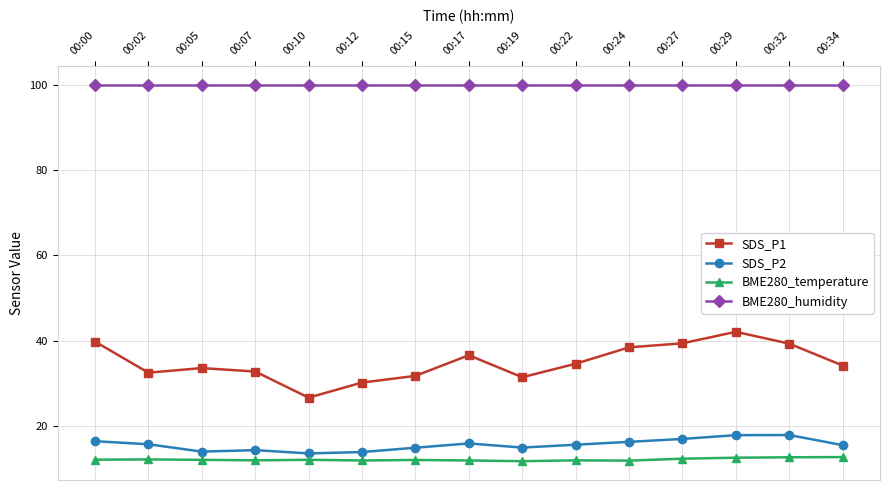

Is it true that BME280_temperature equals 19.0 at 00:15?

False